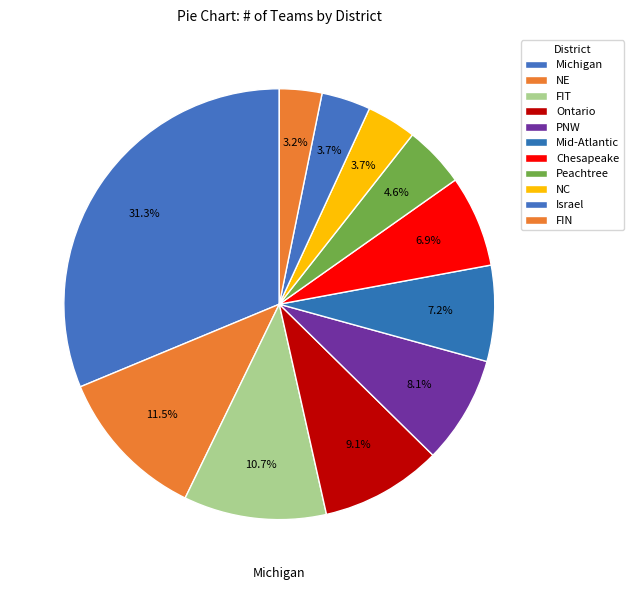

How many segments does this pie chart have?

11